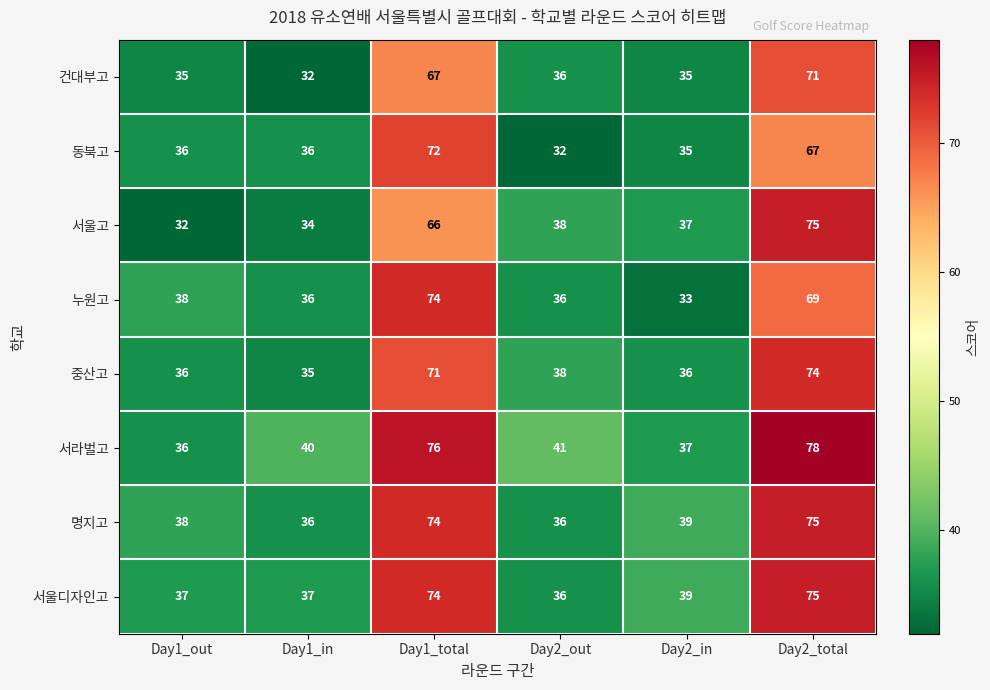

True or false: 서울고 has a value of 32 at Day1_out.

True